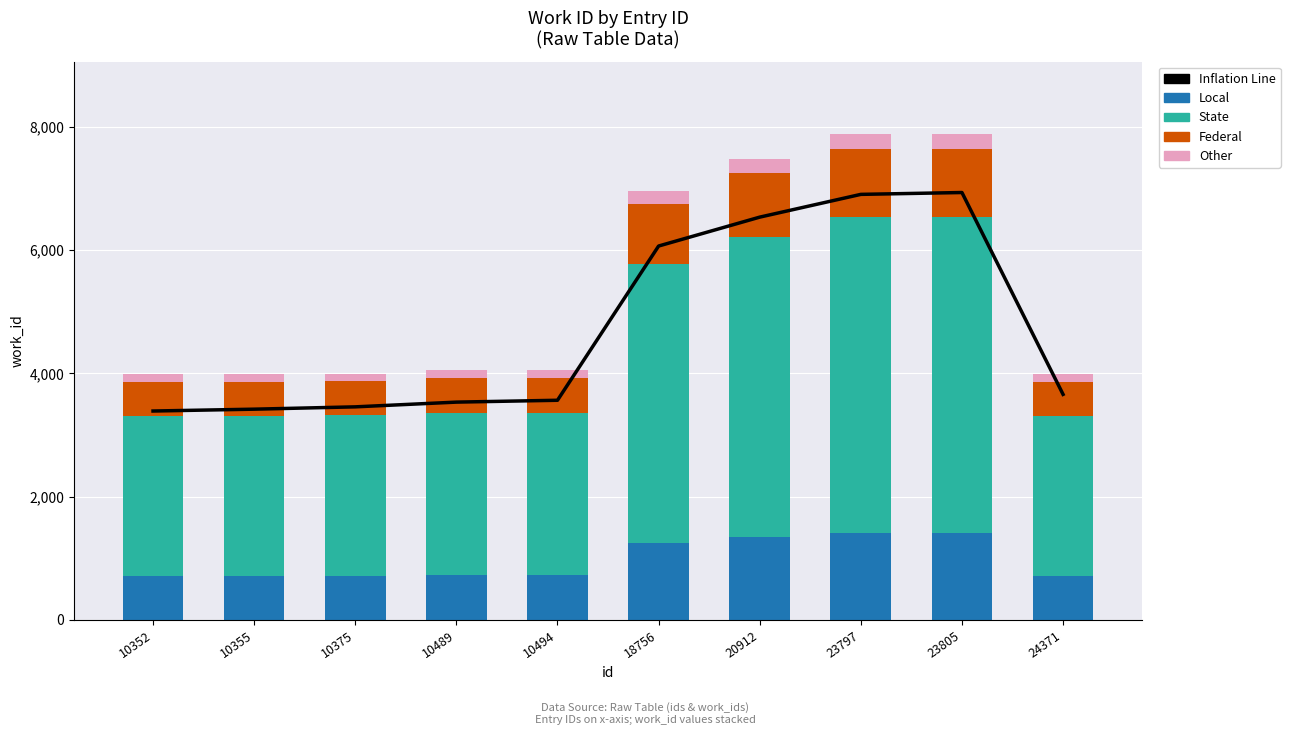

What value does the State series have at 23805?

5116.8